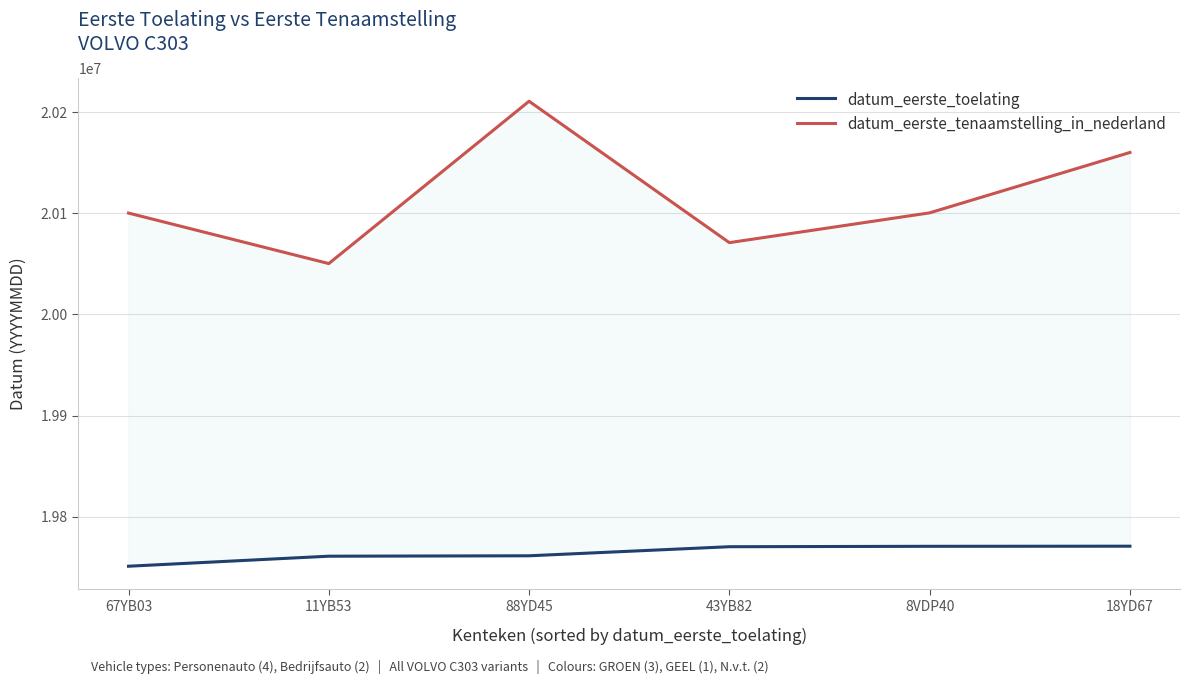

Rank the series by their average value, from lowest to highest.

datum_eerste_toelating, datum_eerste_tenaamstelling_in_nederland